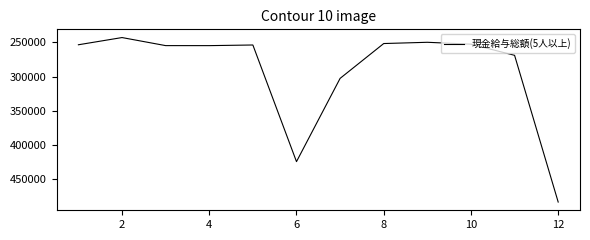

What is the greatest value displayed?

483391